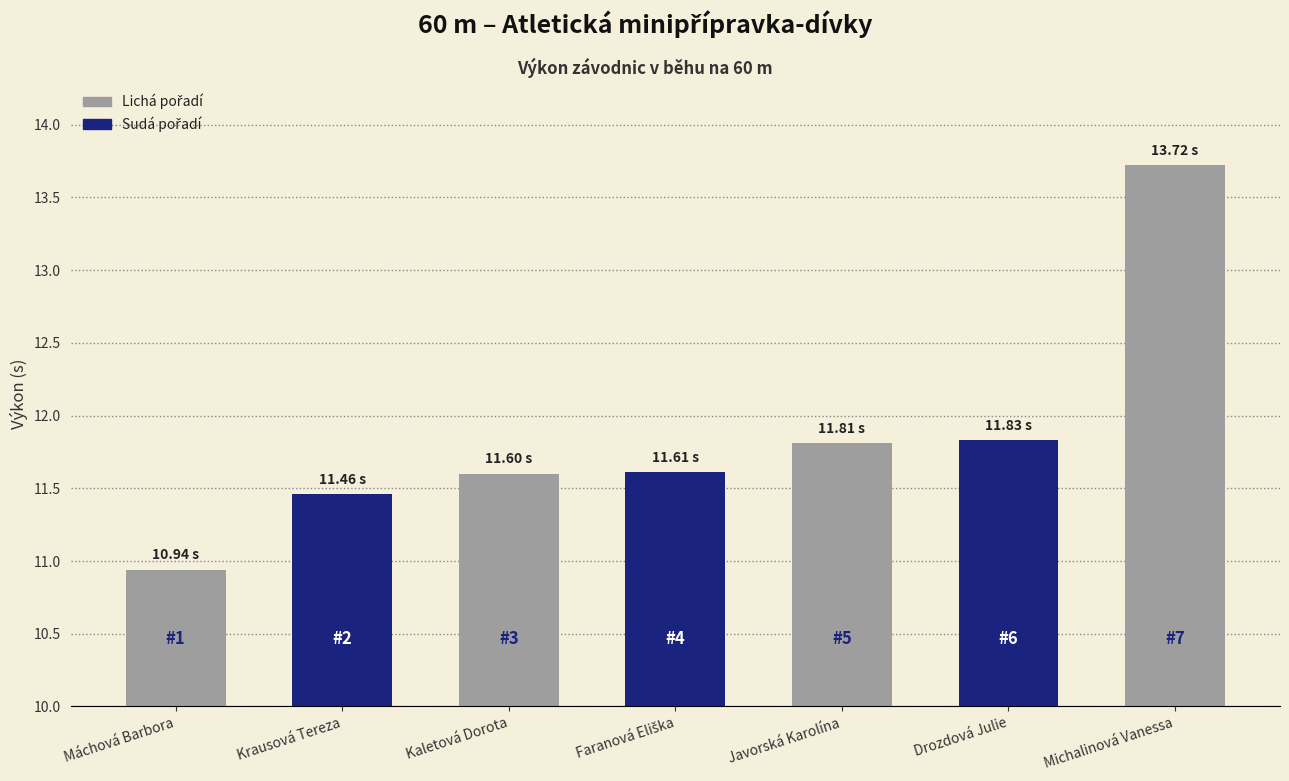

Rank the categories by value from lowest to highest.

Máchová Barbora, Krausová Tereza, Kaletová Dorota, Faranová Eliška, Javorská Karolína, Drozdová Julie, Michalinová Vanessa